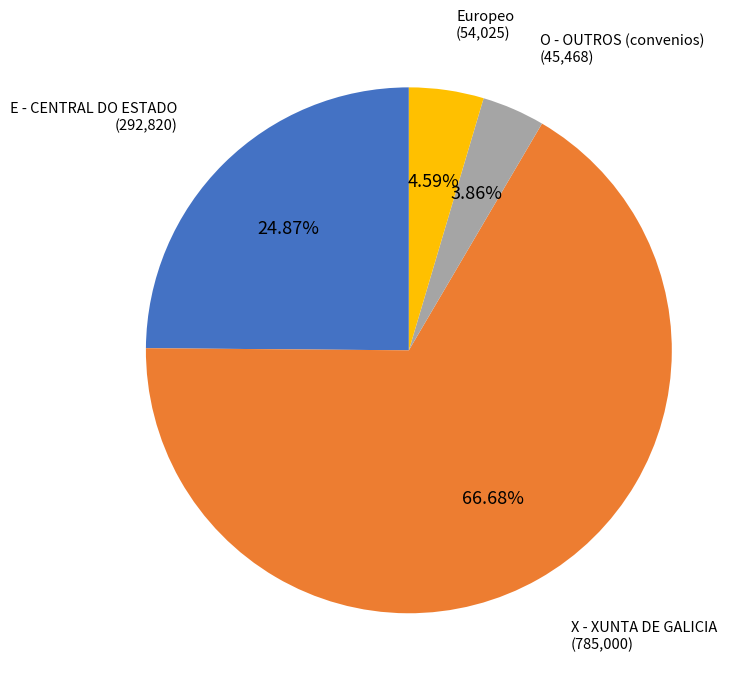

Combined, do E - CENTRAL DO ESTADO and O - OUTROS (convenios) account for over 50%?

No